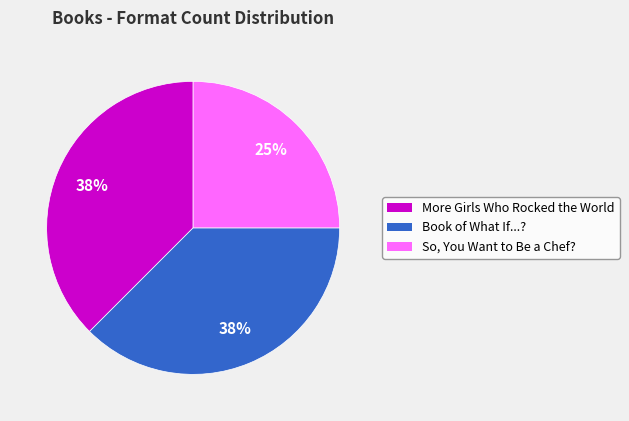

How many slices are in this pie chart?

3